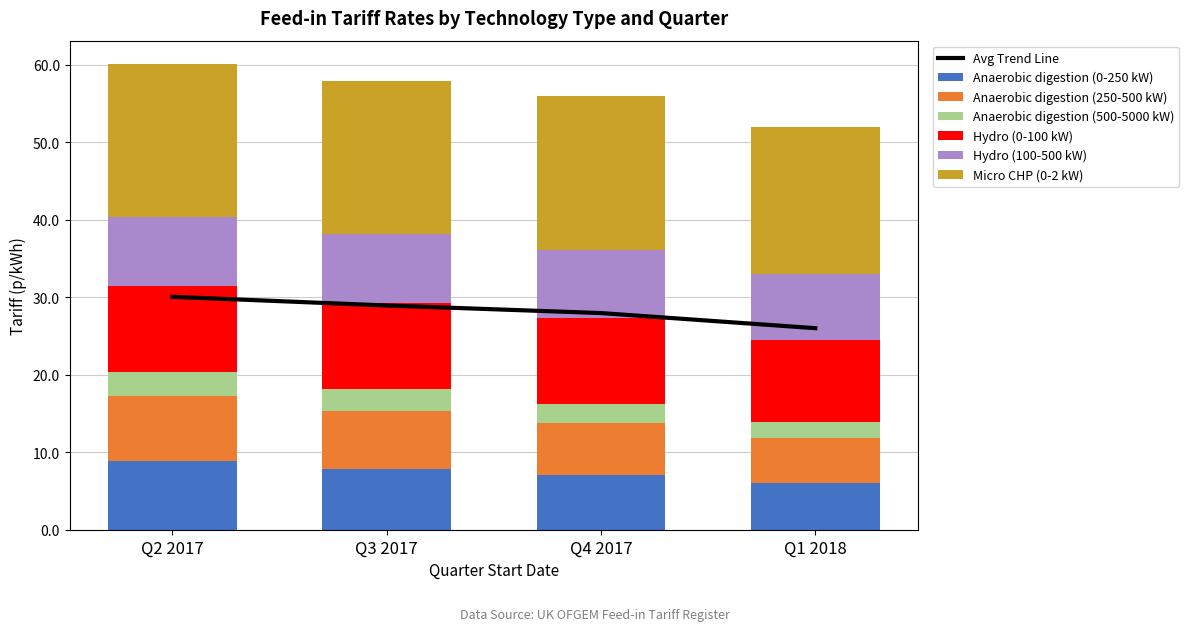

How many bars are there in total?

24